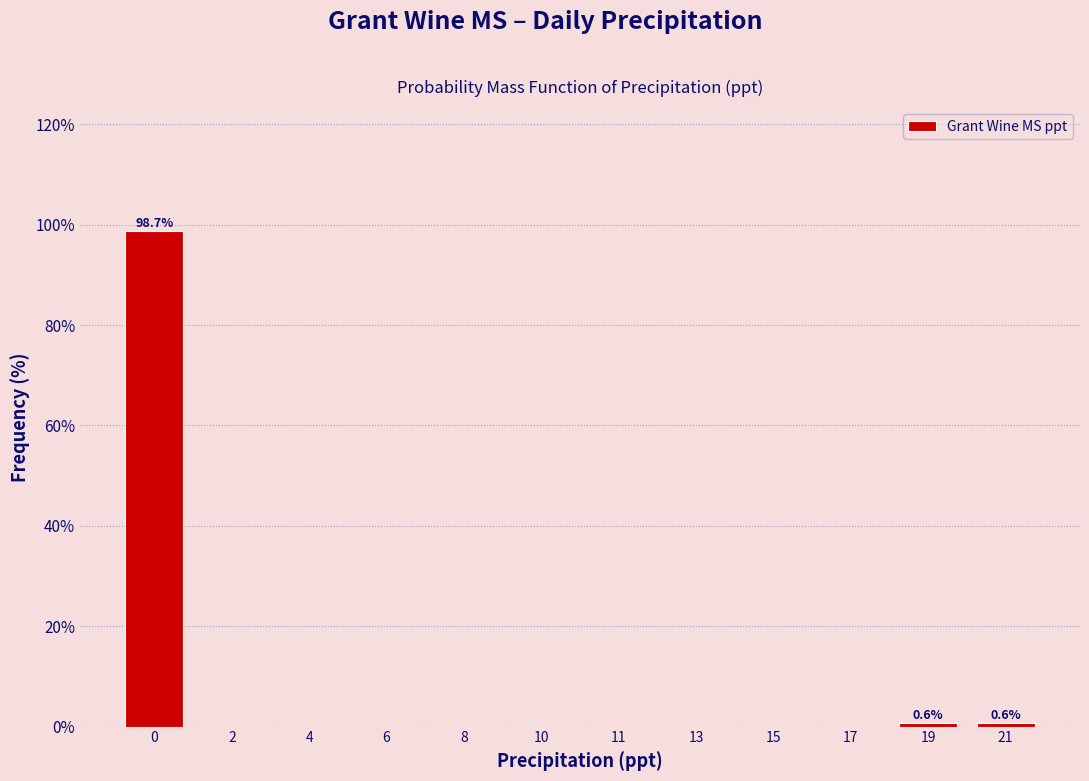

Reading right to left, transcribe all the data shown in this chart.

21=0.6	19=0.6	17=0.0	15=0.0	13=0.0	11=0.0	10=0.0	8=0.0	6=0.0	4=0.0	2=0.0	0=98.7